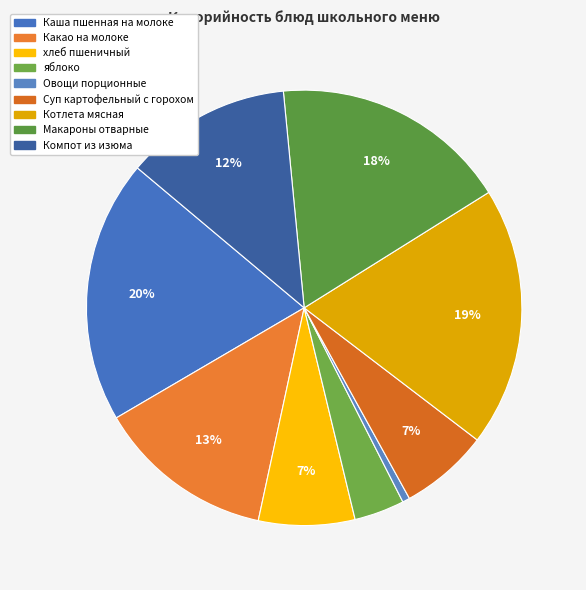

To the nearest percent, what is the combined percentage of Какао на молоке and Котлета мясная?

32%